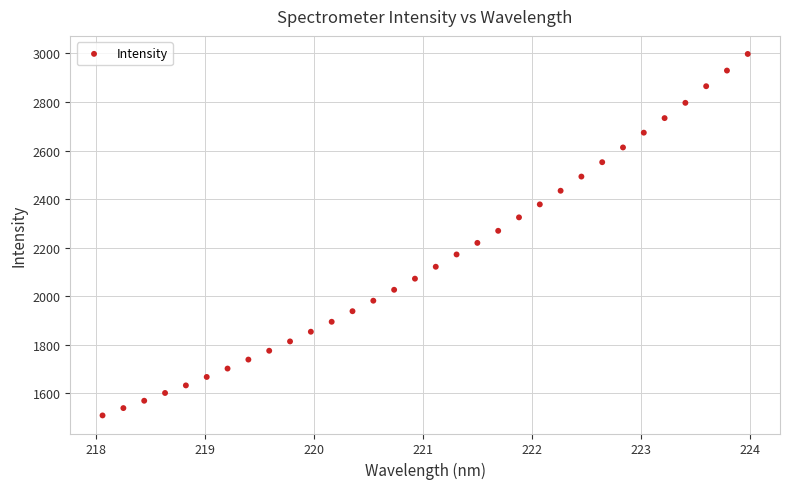

What is the range of X values (max minus min)?

5.9